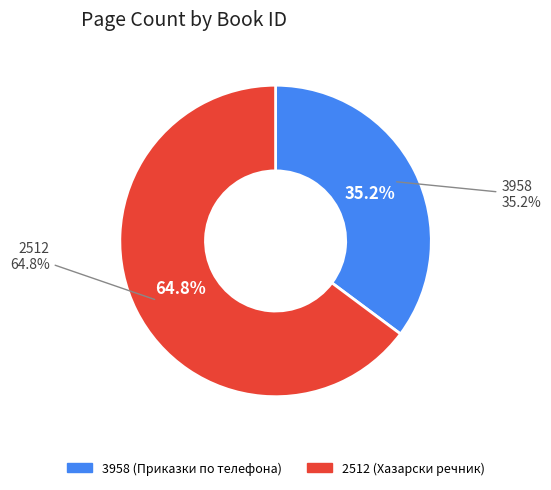

To the nearest percent, what percentage of the pie is 2512?

65%